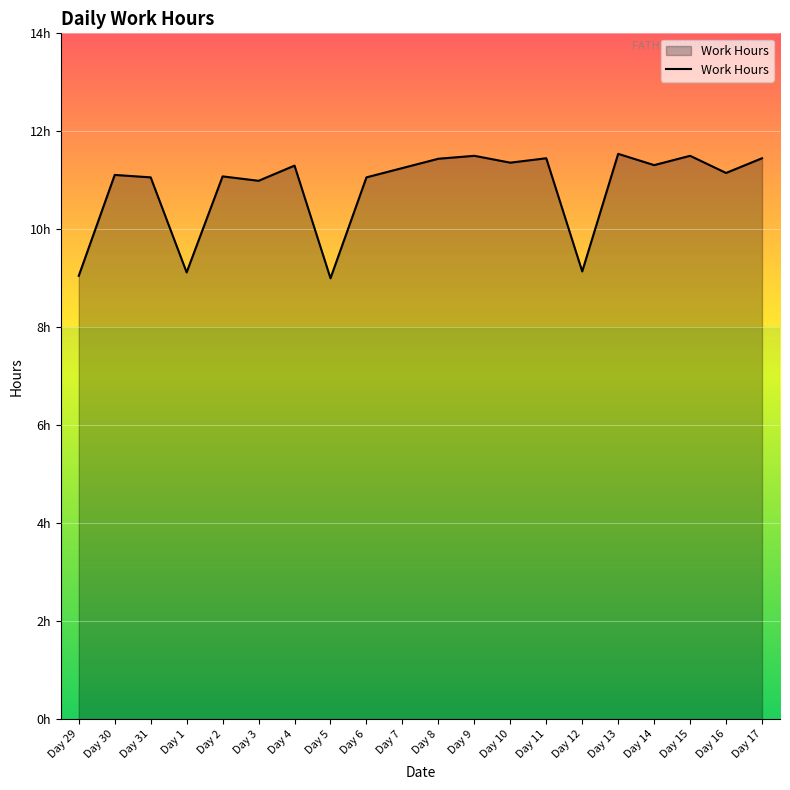

What is the average value?

10.8